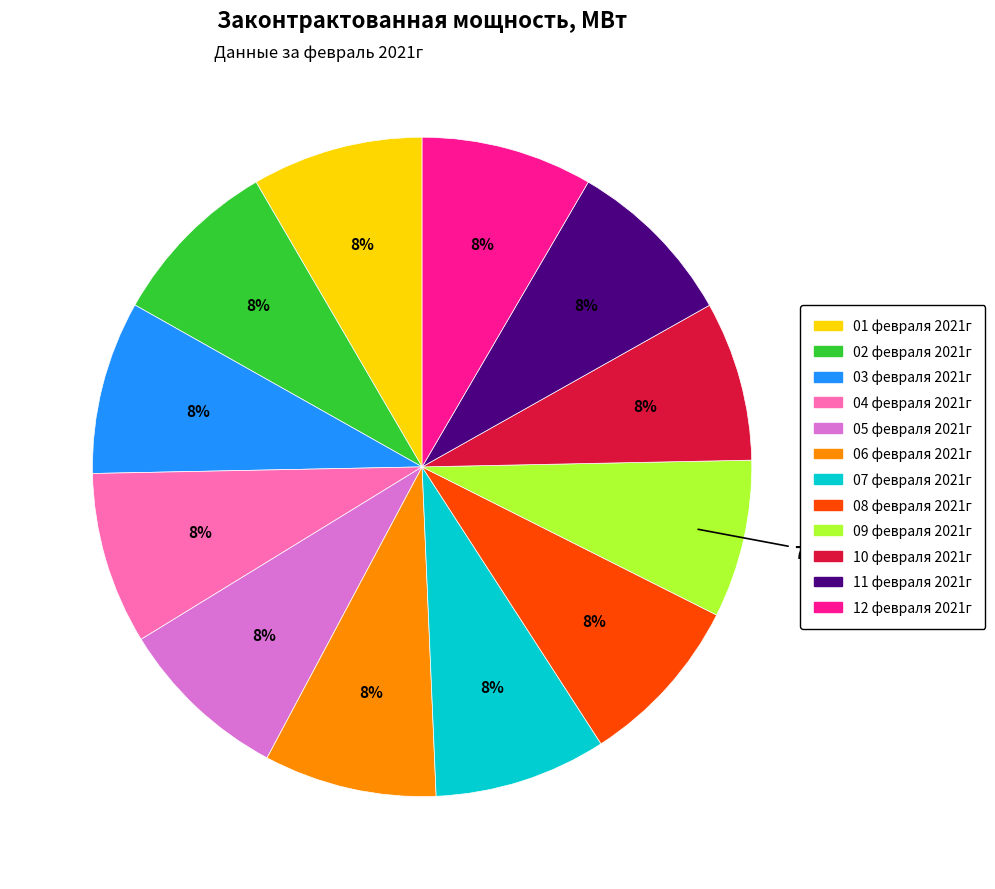

The 03 февраля 2021г slice represents 2% of the pie. True or false?

False